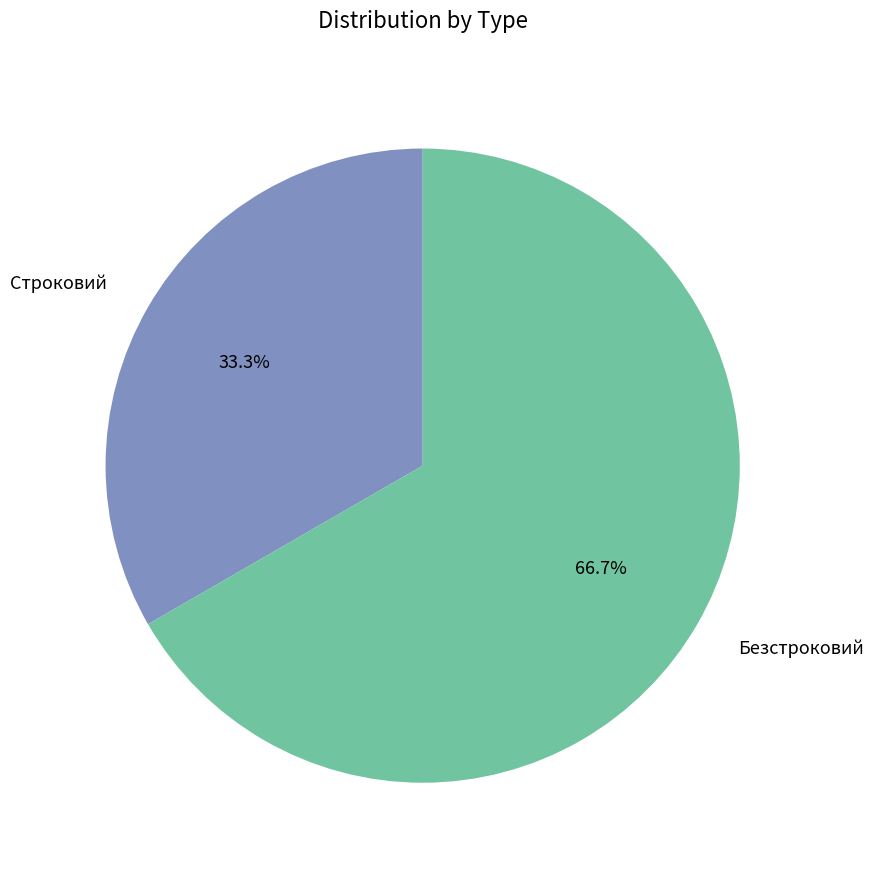

What is the majority slice?

Безстроковий